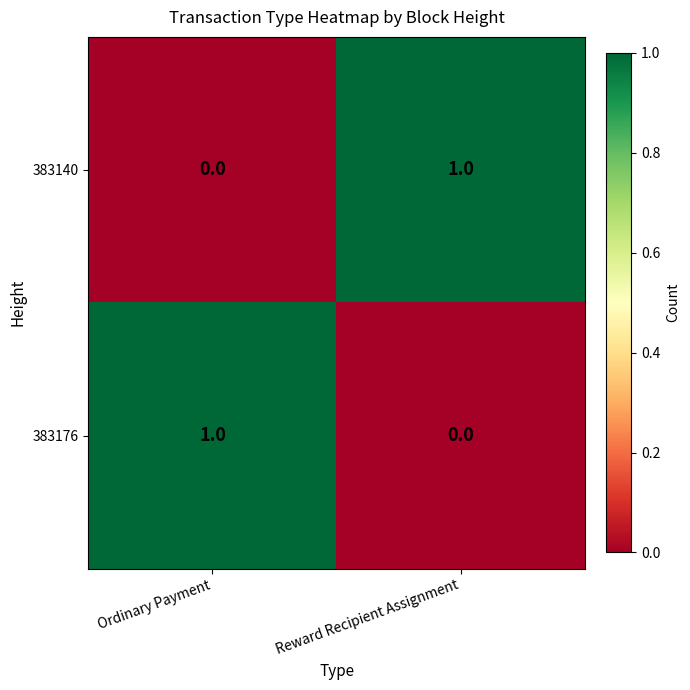

What is the total value across all series at Reward Recipient Assignment?

1